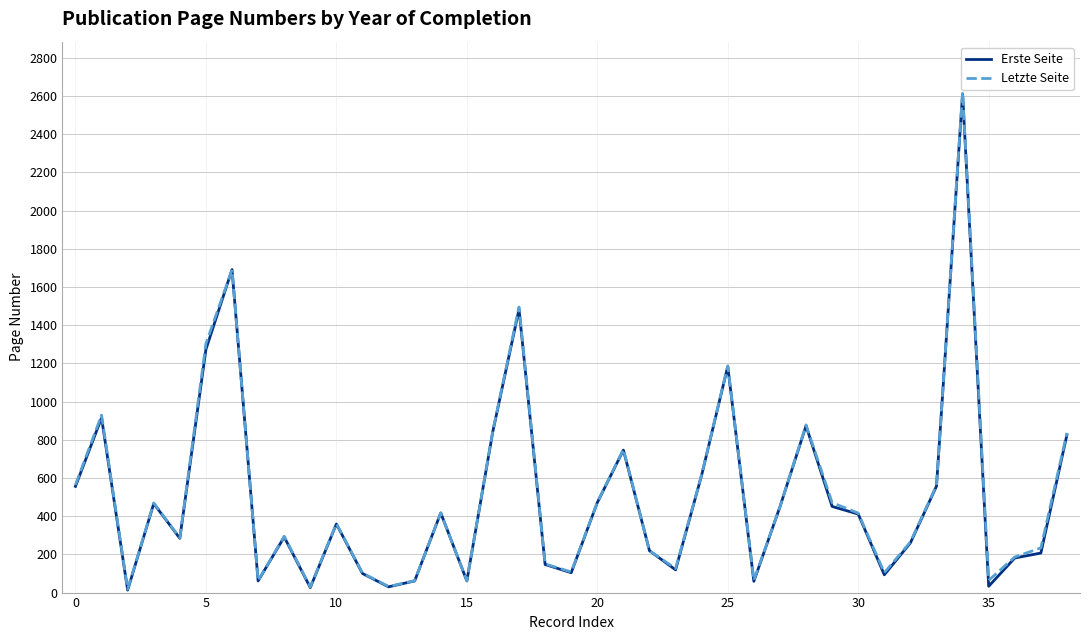

How many values in the Letzte Seite series are below 361?

19